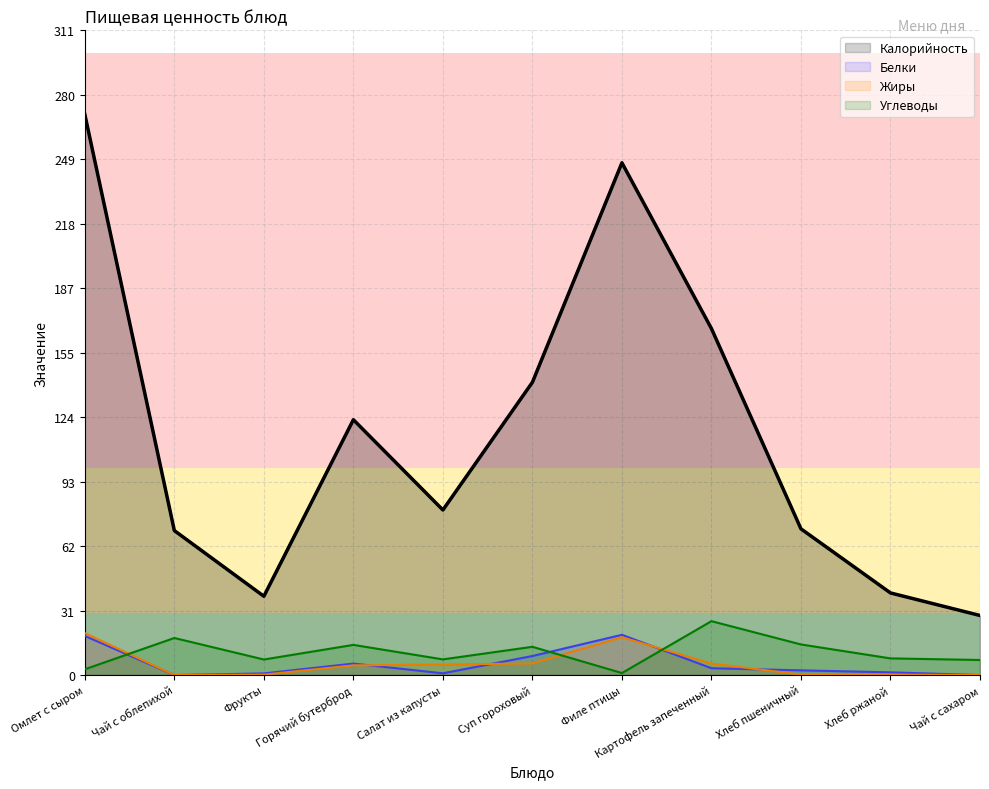

Which has a higher value, Филе птицы or Суп гороховый?

Филе птицы